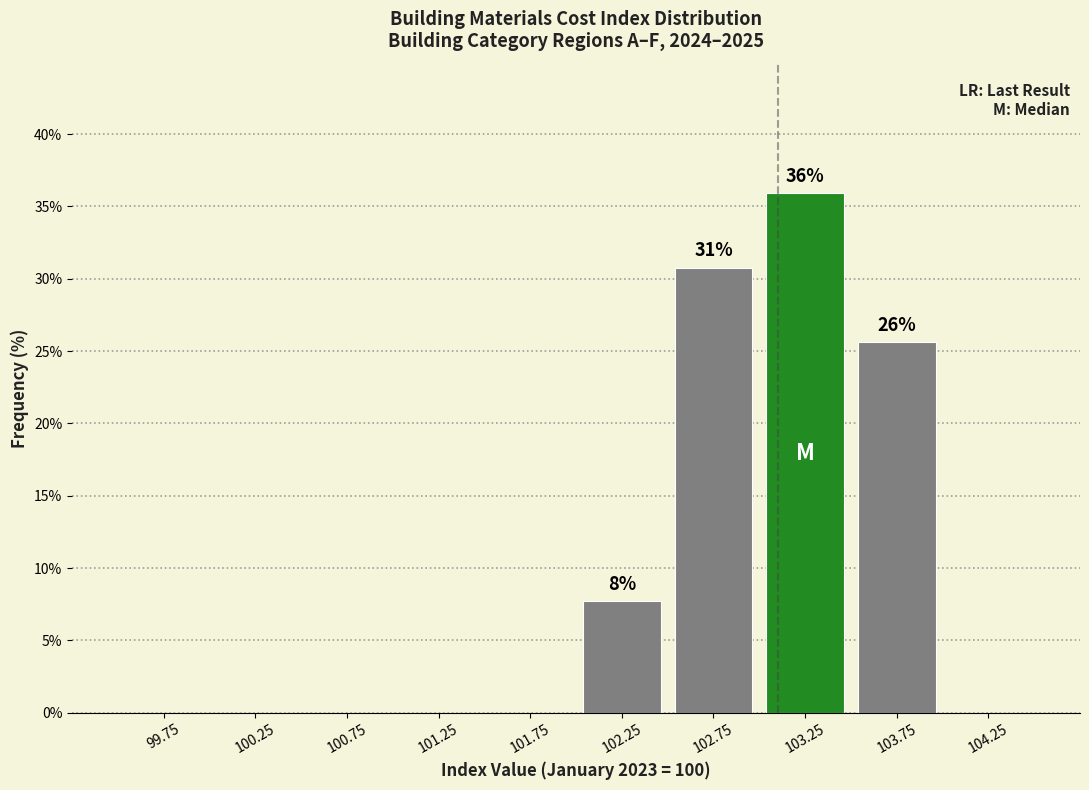

Which range on the x-axis has the tallest bar?

103.0 to 103.5